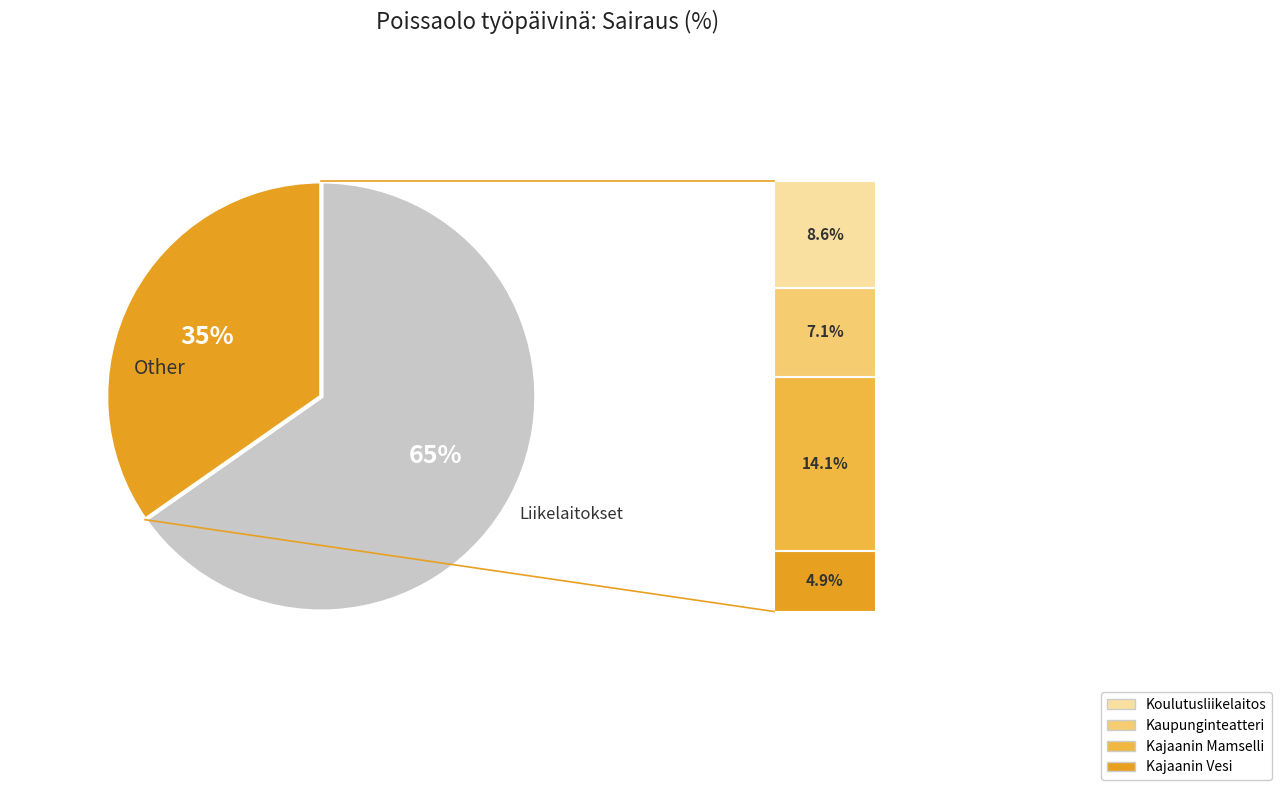

Is there a majority slice in this chart?

Yes